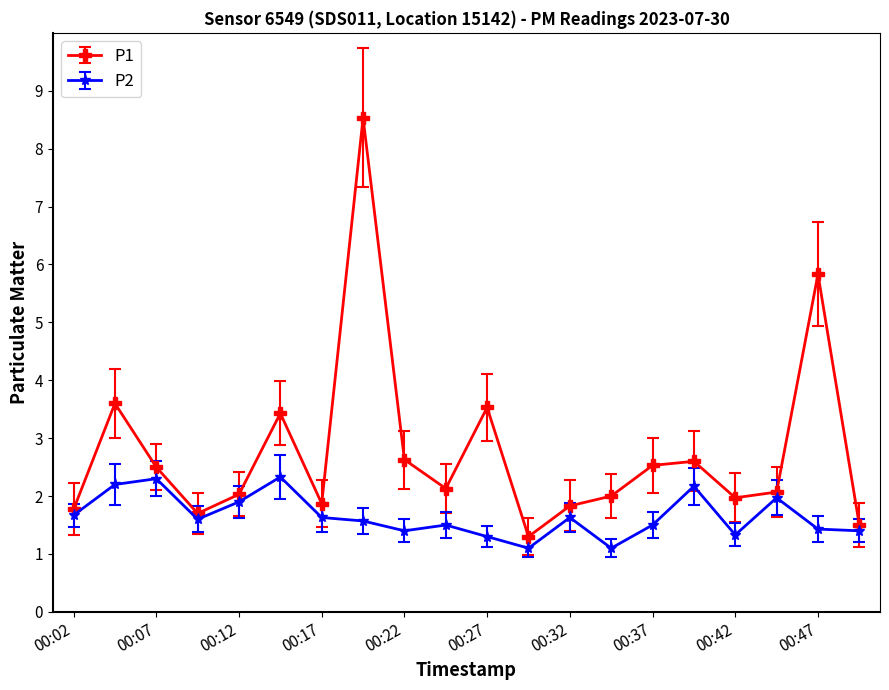

Which series has the widest spread of values?

P1